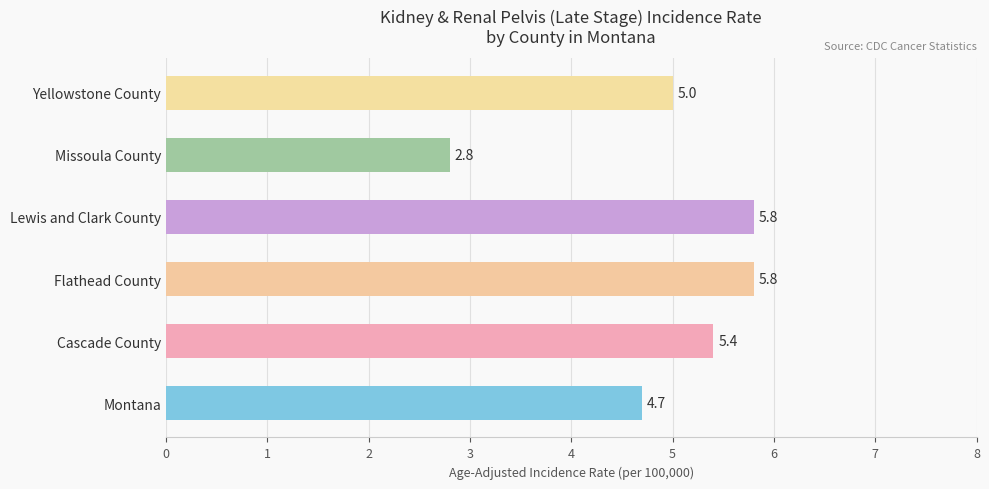

Where is the data nearest to the value 4?

Montana